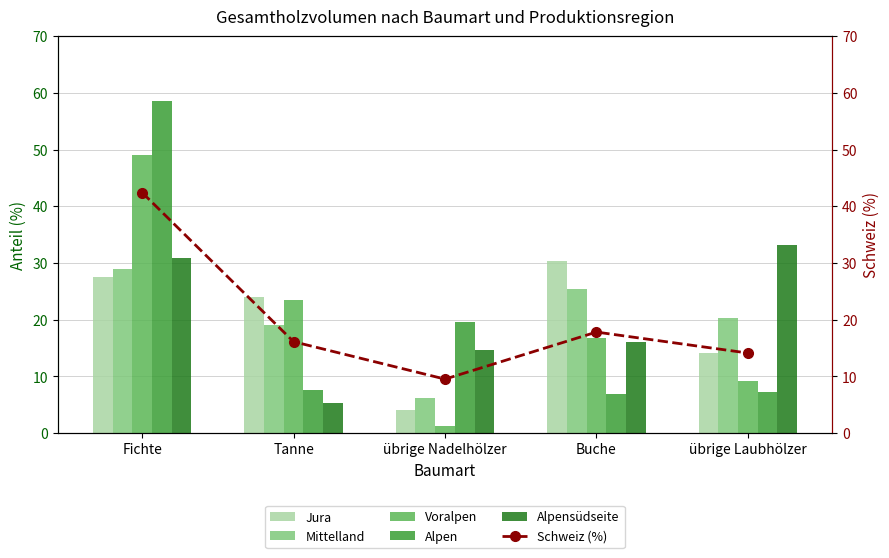

What is the difference between the maximum and minimum values in the Mittelland series?

22.7